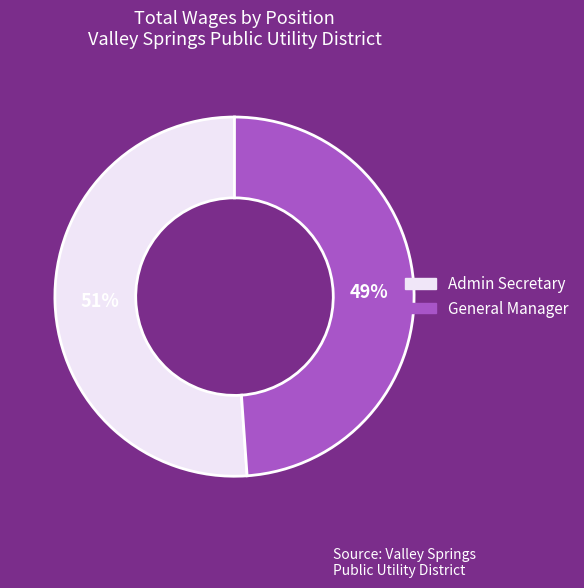

Is there any slice that represents more than half of the pie?

Yes